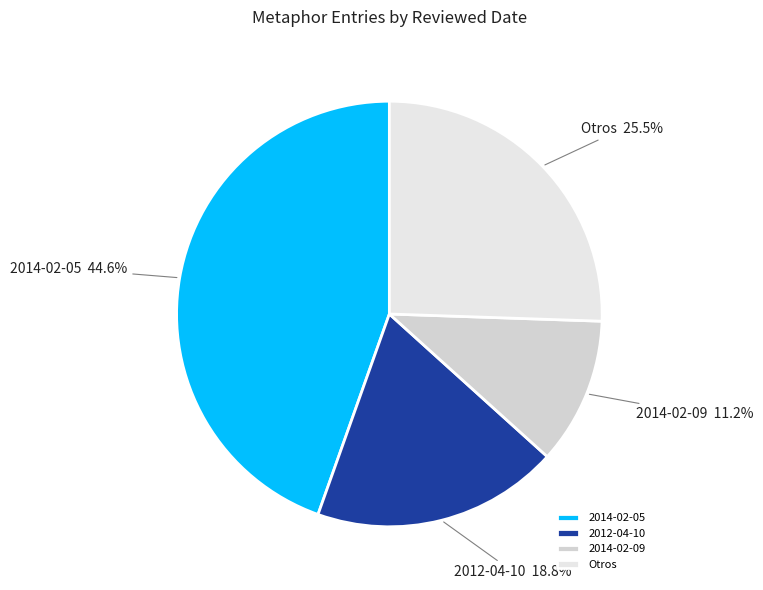

How much of the chart is everything except 2014-02-05?

55.4%